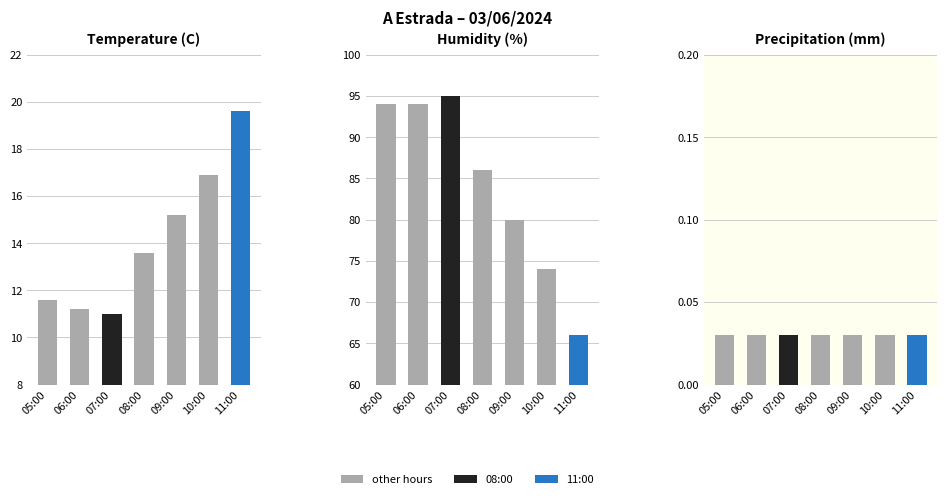

How many bars are there in each group?

3